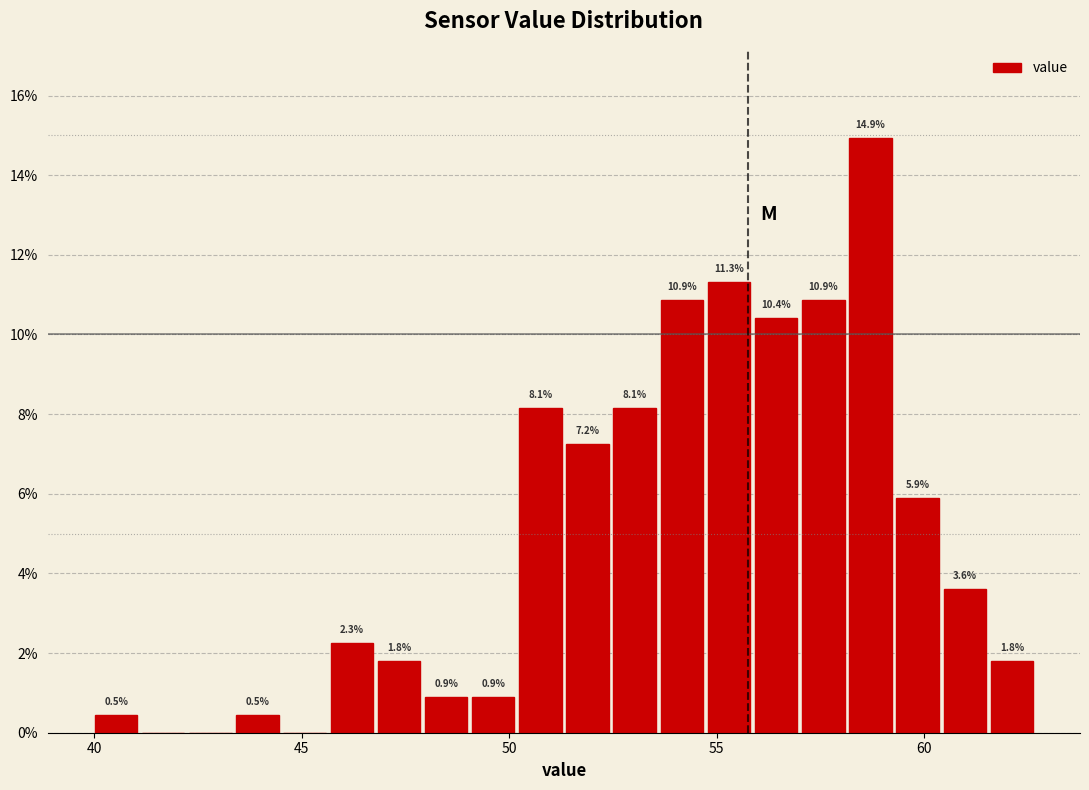

Around what value on the x-axis is the tallest bar? Give the approximate position of its centre, as read against the axis.

58.5